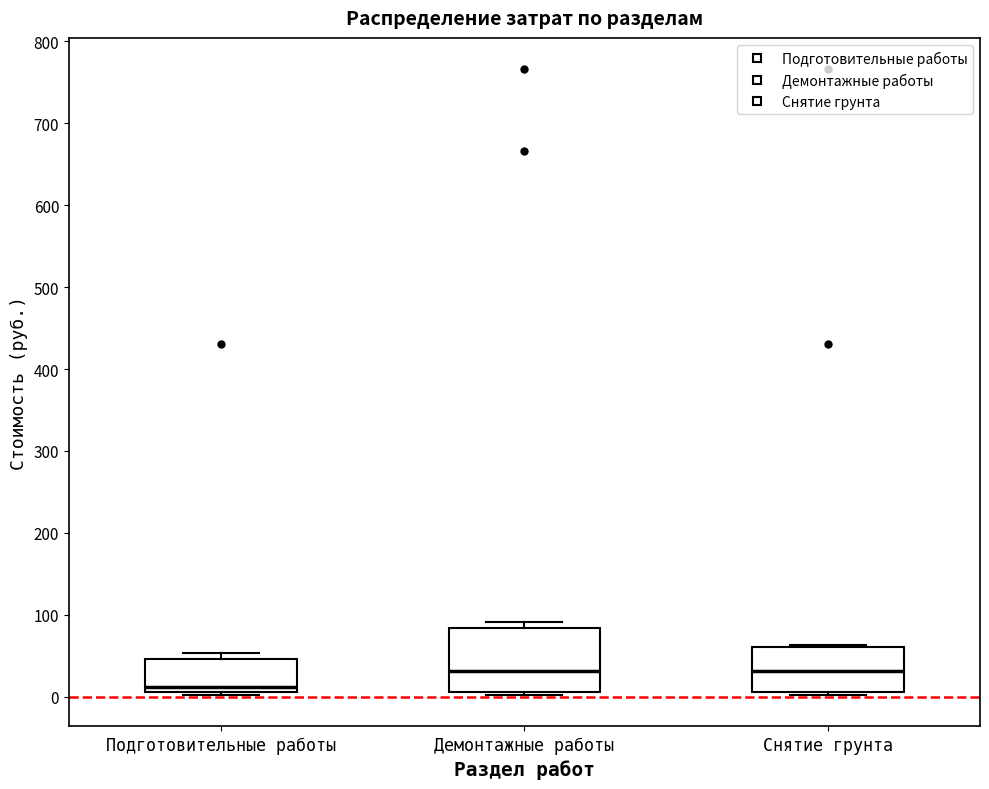

Reading left to right, transcribe this box plot: for each box, give where its median line is, the range the box spans, and where its two whiskers end, as read against the y-axis. The values are not printed on the chart, so give them approximately, as read against the axis.

Подготовительные работы: median 10 (just above the box's lower edge), box 10 to 50, whiskers 0 to 50 (just above the box's upper edge)
Демонтажные работы: median 30, box 10 to 80, whiskers 0 to 90
Снятие грунта: median 30, box 10 to 60, whiskers 0 to 60